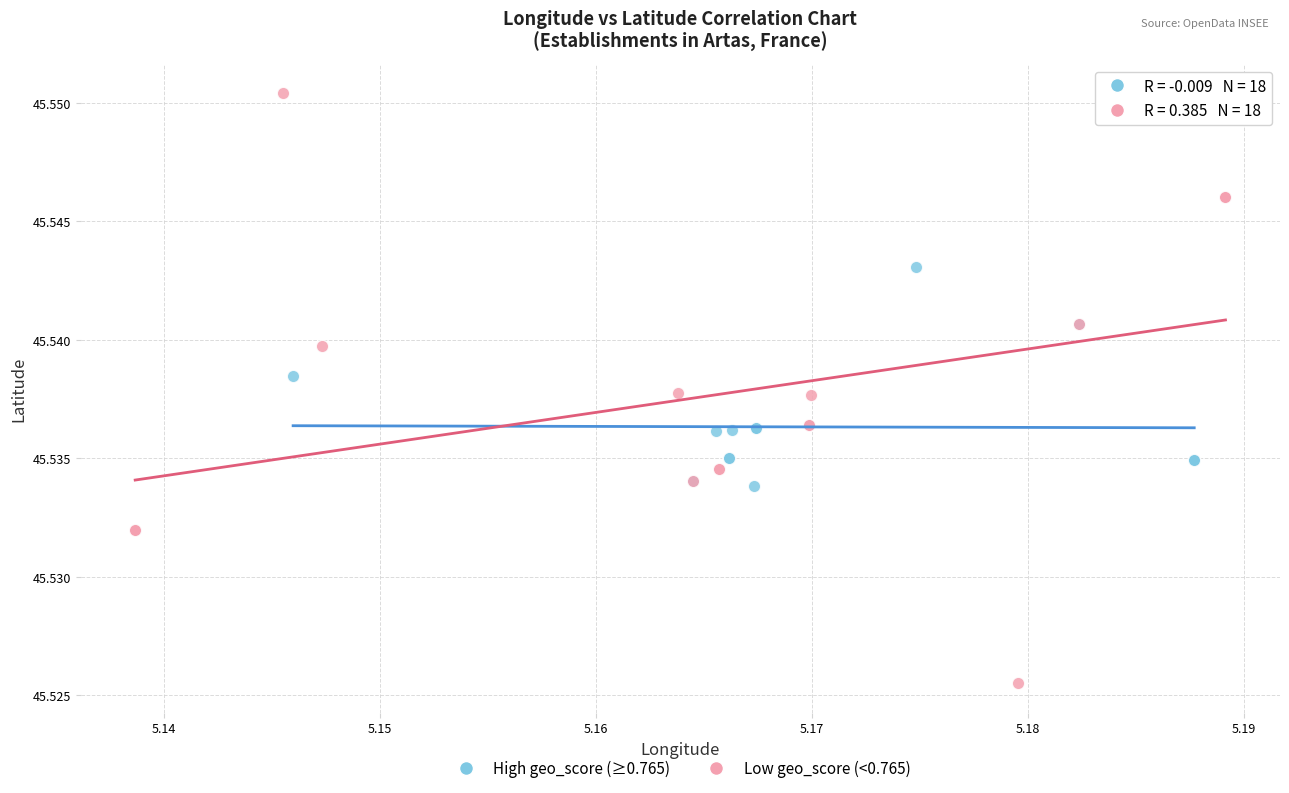

Which series contains the highest Y value?

Low geo_score (<0.765)